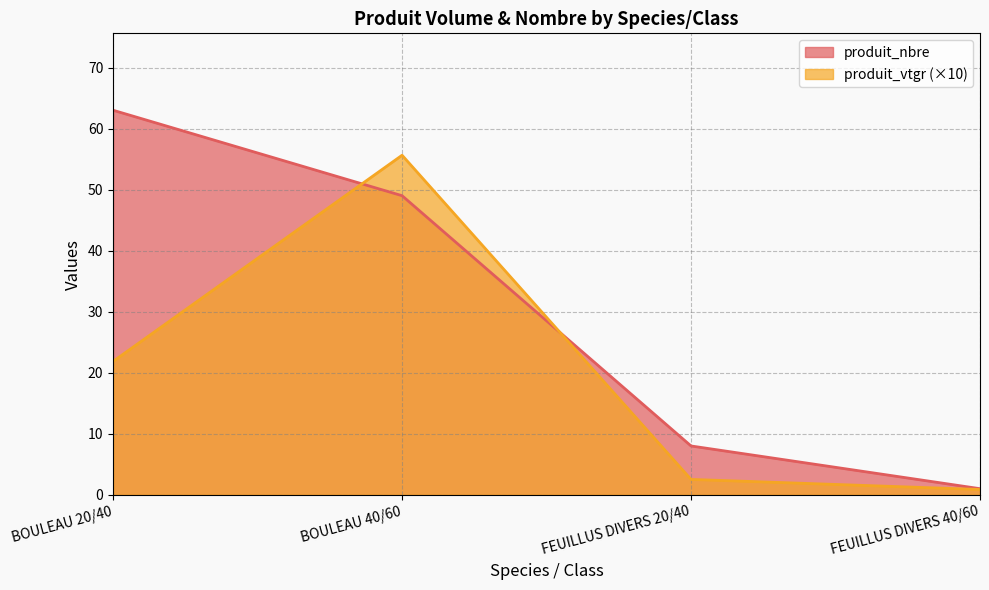

What is the approximate value of produit_vtgr at BOULEAU 20/40?

21.9